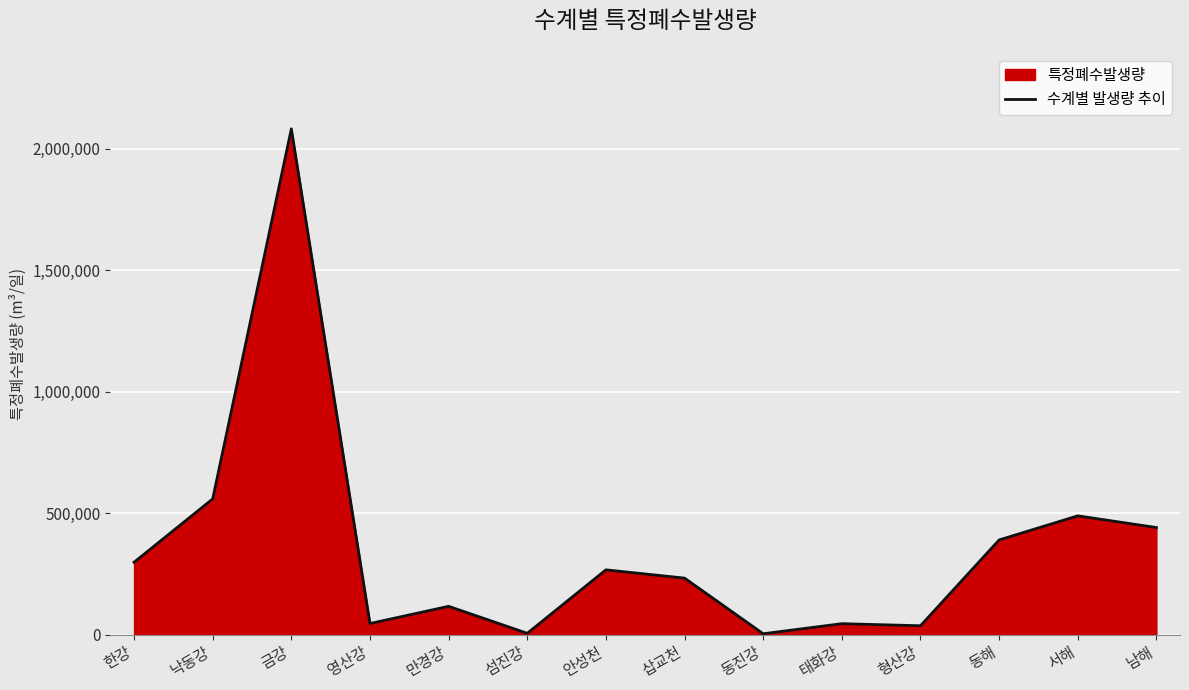

Where is the first local minimum?

영산강